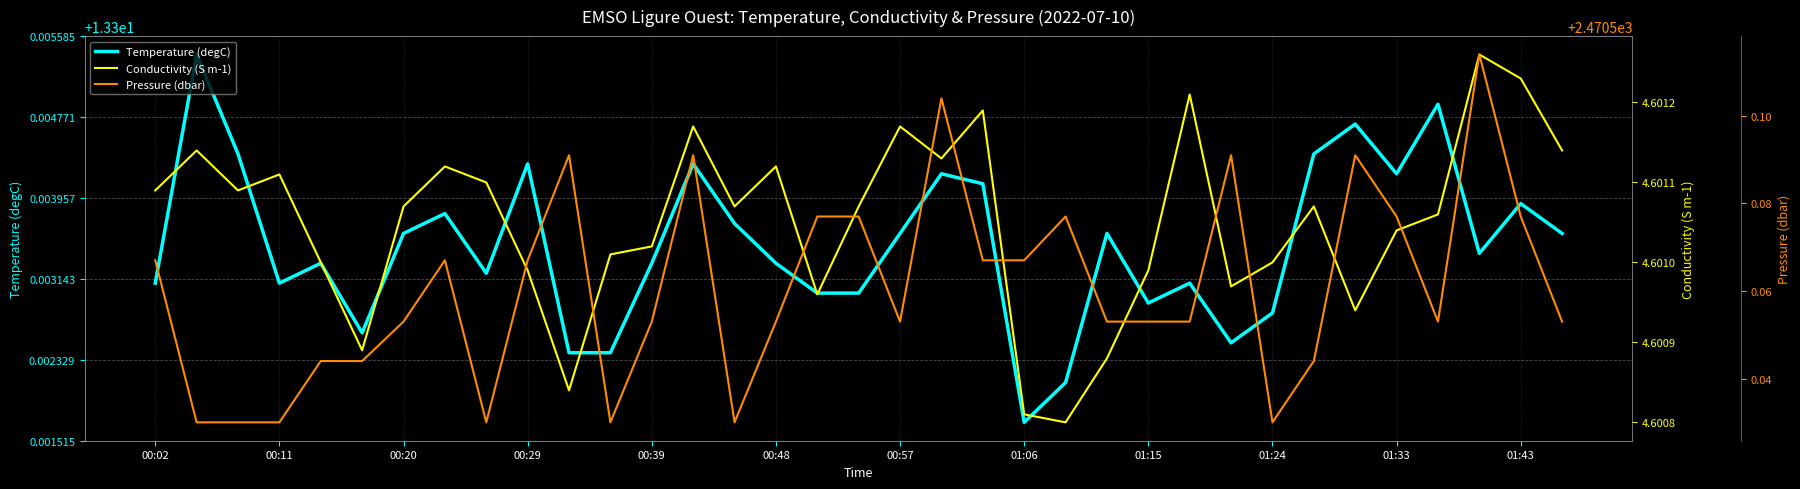

What is the sum of all Conductivity (S m-1) values?

161.0